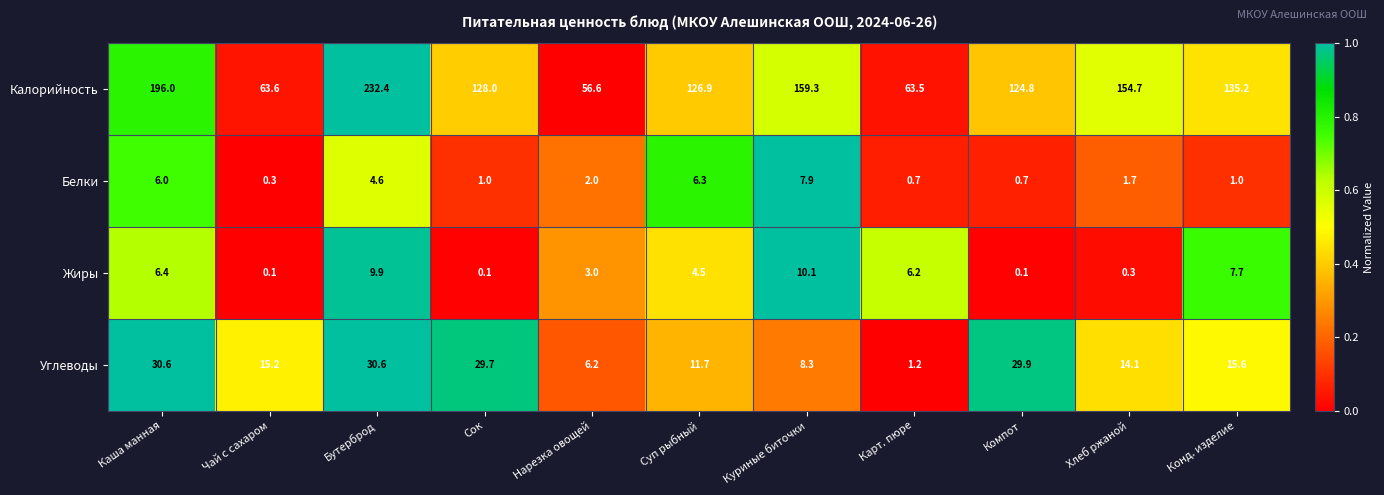

Count the number of categories in the chart.

11